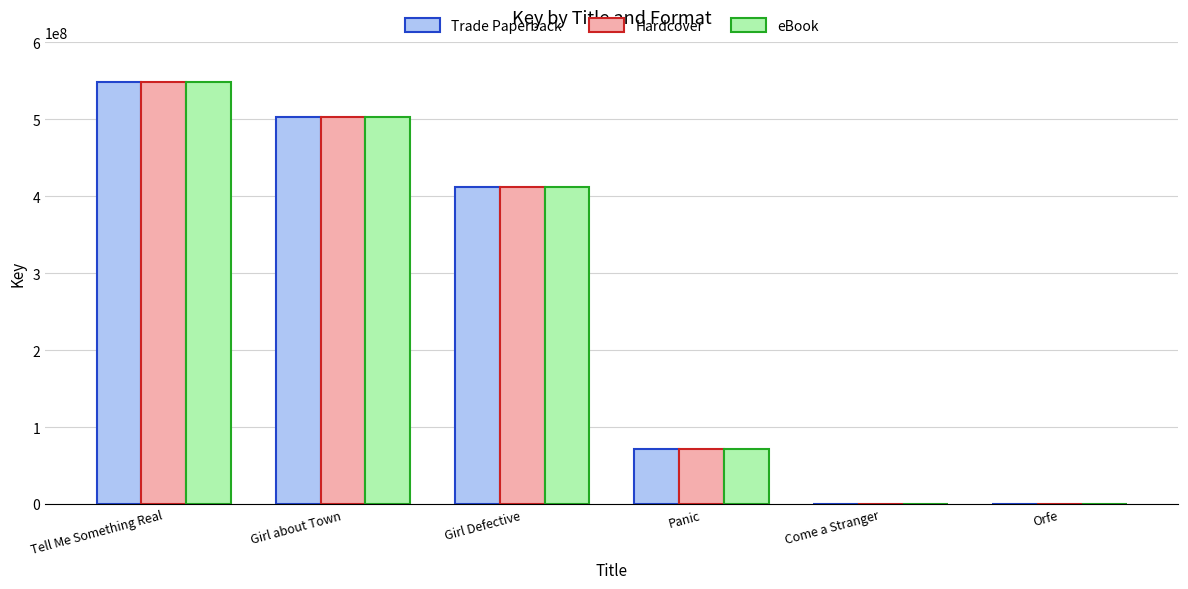

Which category has the highest value across all series?

Tell Me Something Real